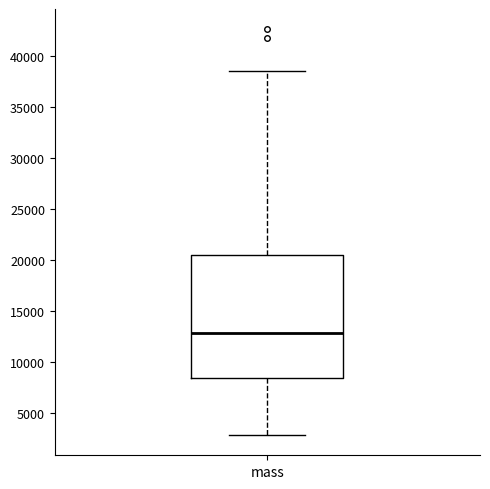

Transcribe this box plot: give where the median line is, the range the box spans, and where the two whiskers end, as read against the y-axis. The values are not printed on the chart, so give them approximately, as read against the axis.

median 13000, box 8500 to 20500, whiskers 3000 to 38500